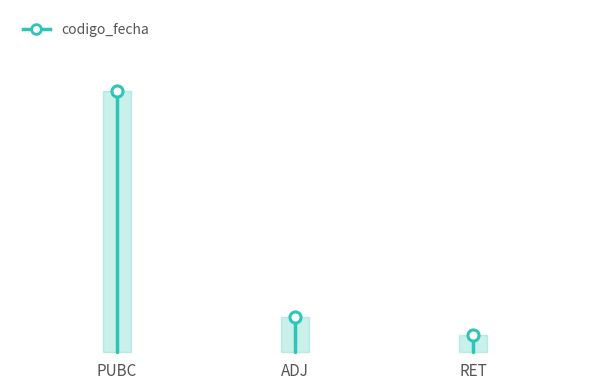

True or false: the data shows 1.4 at PUBC.

False